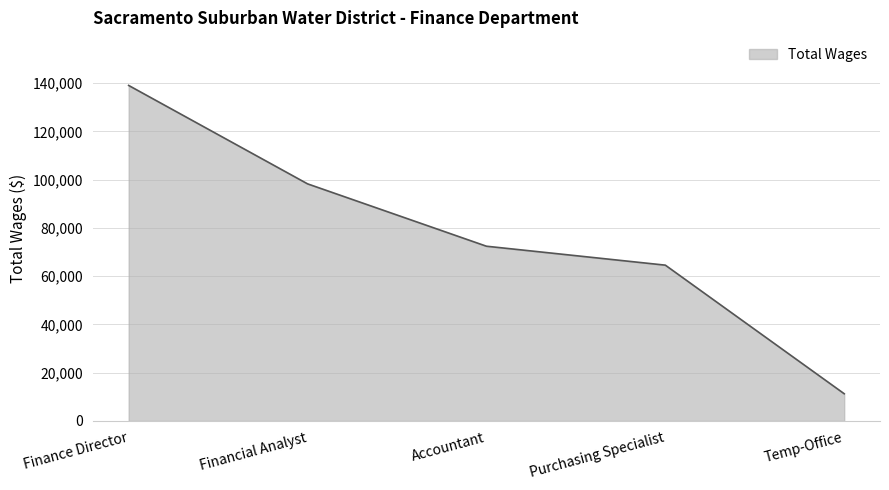

What is the sum of the values at Accountant and Temp-Office?

83710